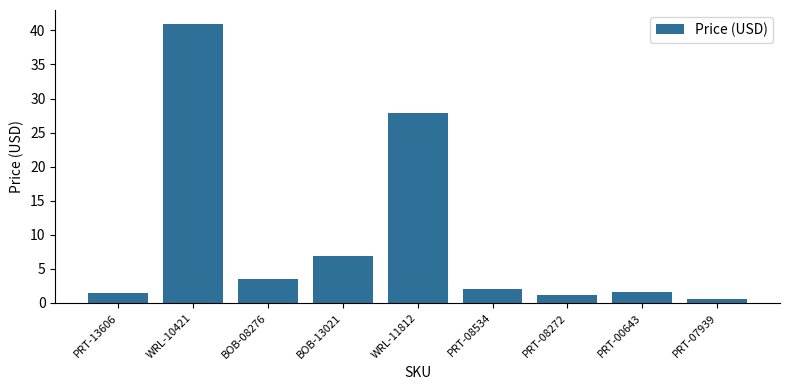

Approximately how many times larger is the value at BOB-13021 compared to PRT-08534?

3.3